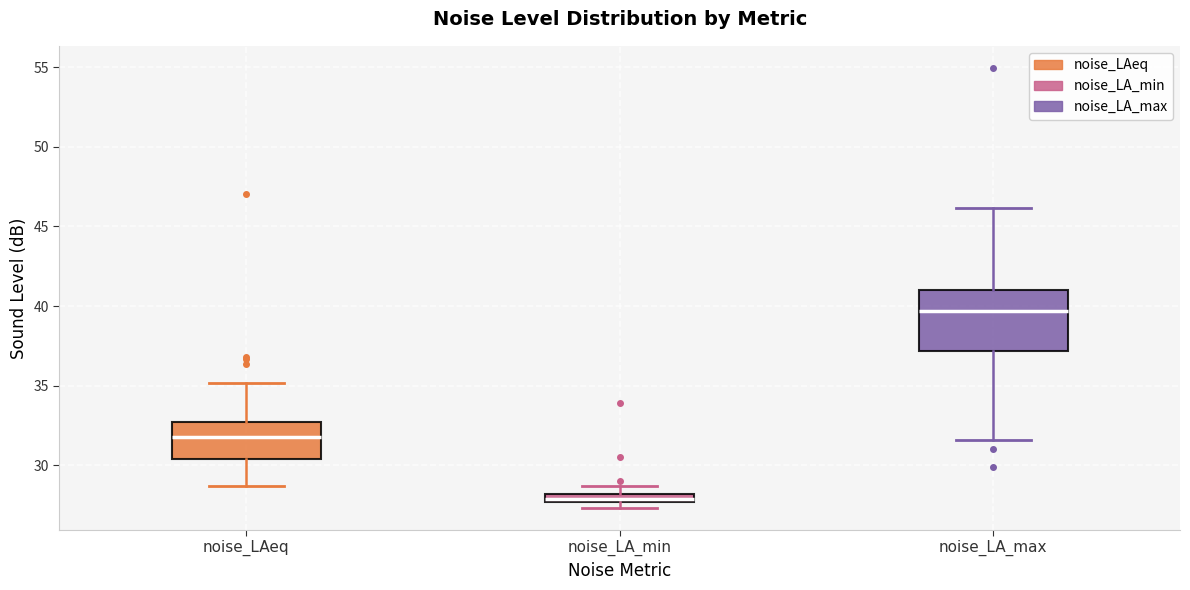

Where is the lower edge of the box for noise_LA_min on the y-axis? The values are not printed on the chart, so give them approximately, as read against the axis.

27.5